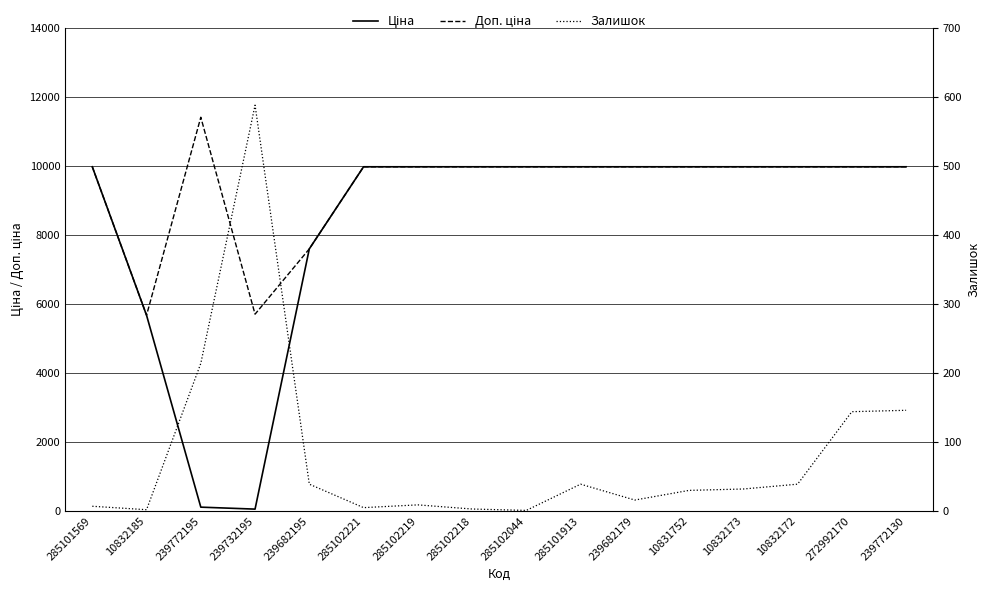

At which label does Залишок reach its minimum?

285102044